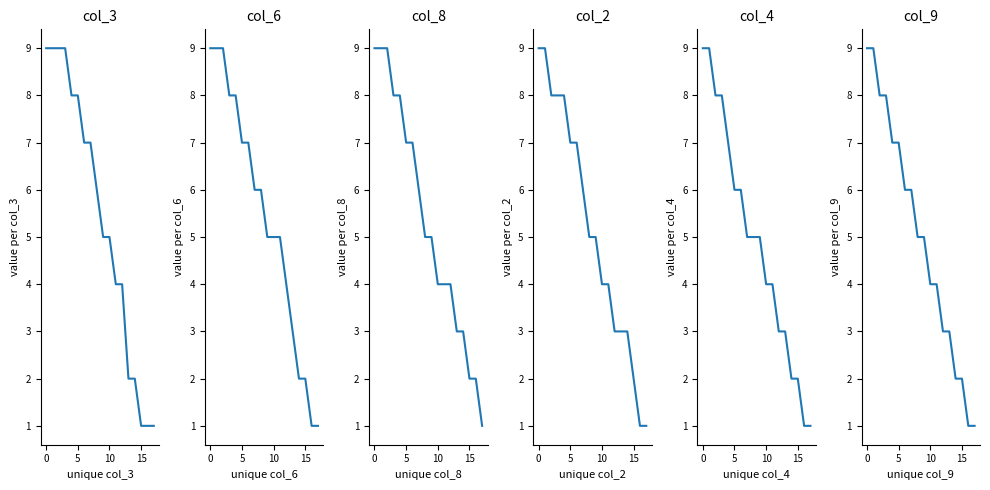

Reading left to right, what are all the values shown in this chart?

col_3: 9	9	9	9	8	8	7	7	6	5	5	4	4	2	2	1	1	1
col_6: 9	9	9	8	8	7	7	6	6	5	5	5	4	3	2	2	1	1
col_8: 9	9	9	8	8	7	7	6	5	5	4	4	4	3	3	2	2	1
col_2: 9	9	8	8	8	7	7	6	5	5	4	4	3	3	3	2	1	1
col_4: 9	9	8	8	7	6	6	5	5	5	4	4	3	3	2	2	1	1
col_9: 9	9	8	8	7	7	6	6	5	5	4	4	3	3	2	2	1	1